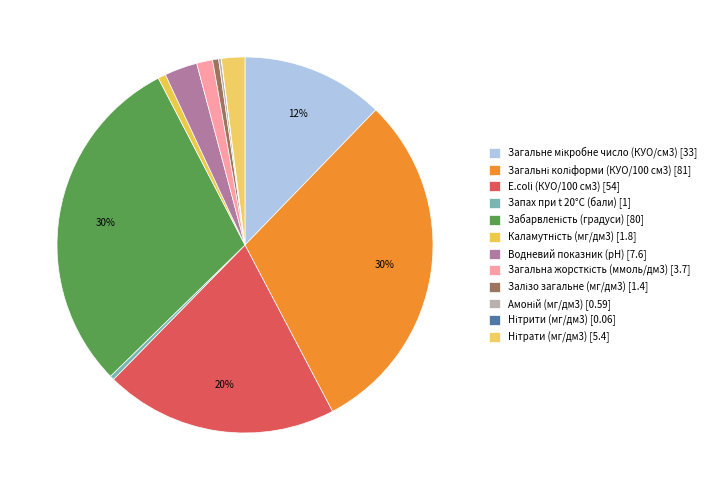

Is there any slice that represents more than half of the pie?

No